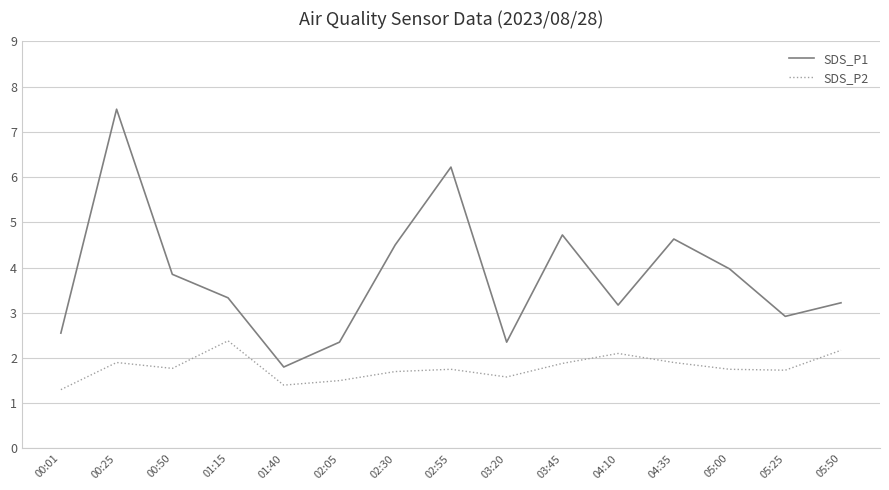

How many values in the SDS_P1 series exceed 3?

10